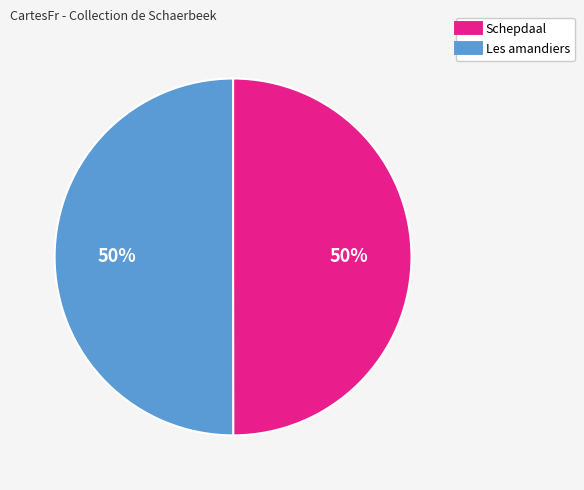

What percentage is the Schepdaal slice, to the nearest percent?

50%